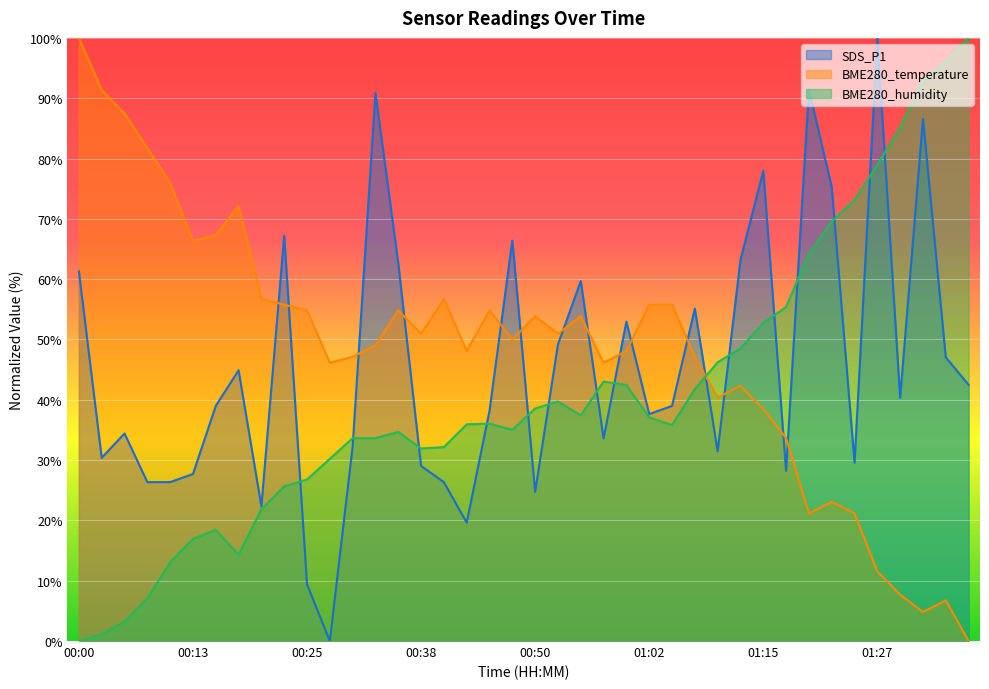

What position from the right is 00:45?

22